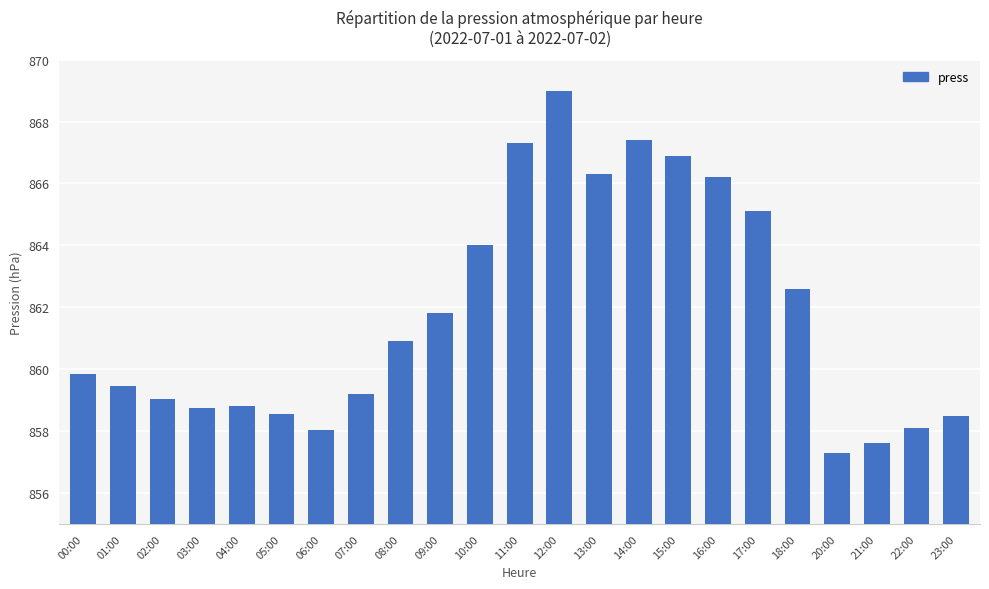

What is the difference between the second highest and minimum values?

10.1